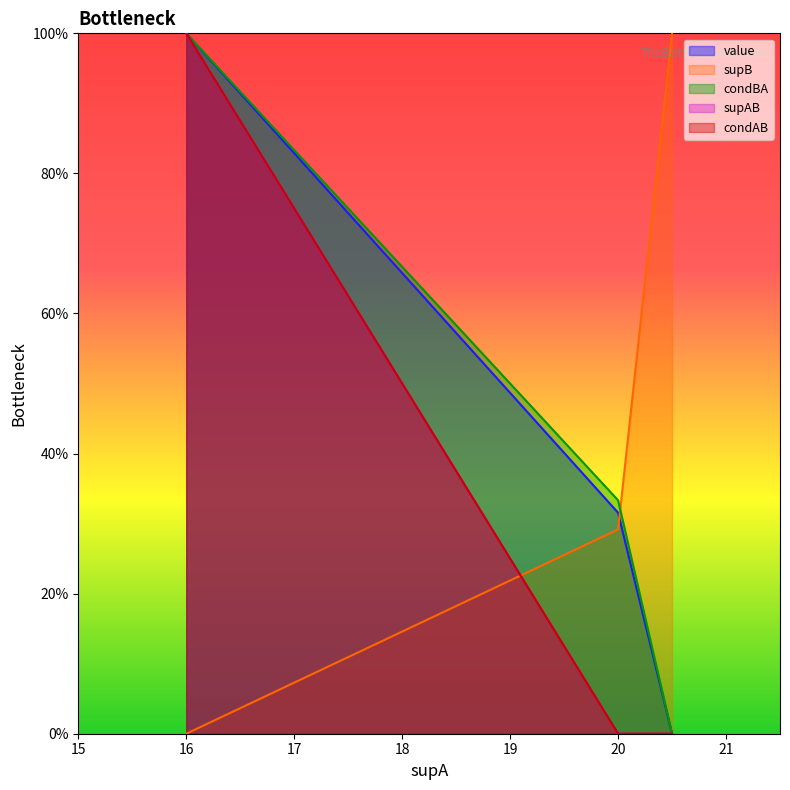

At how many categories does at least one series exceed 80?

2